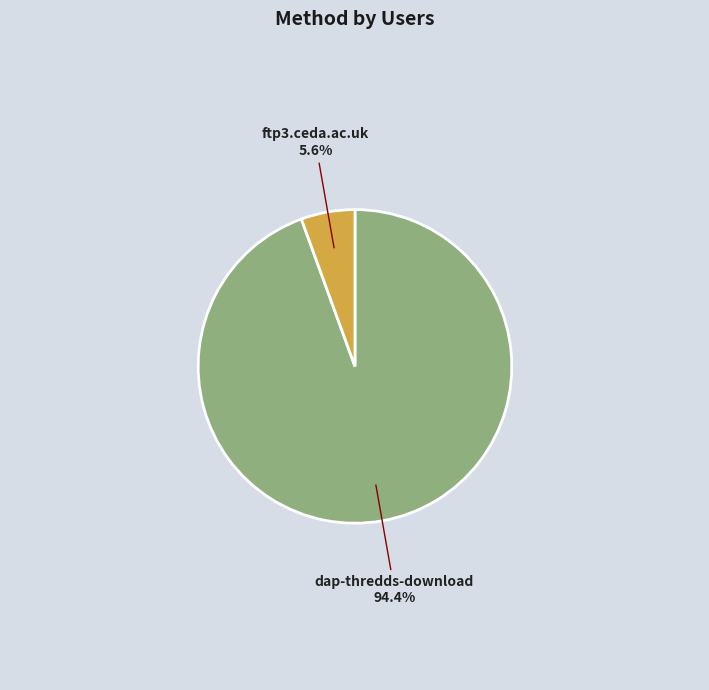

True or false: ftp3.ceda.ac.uk accounts for 14% of the total.

False